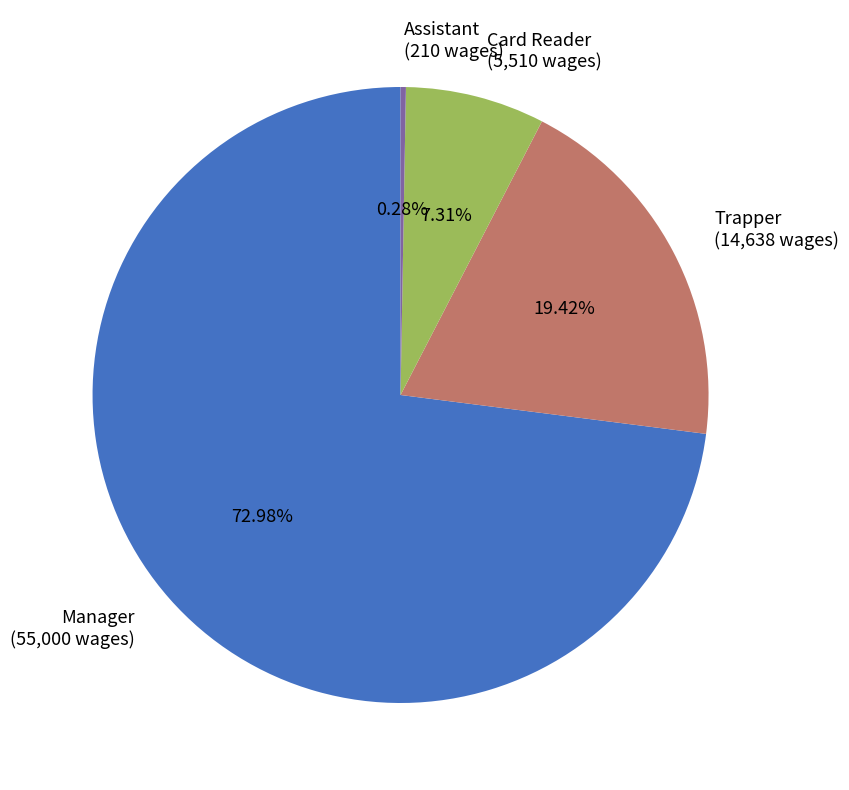

Is it true that Manager is 73% of the pie?

True